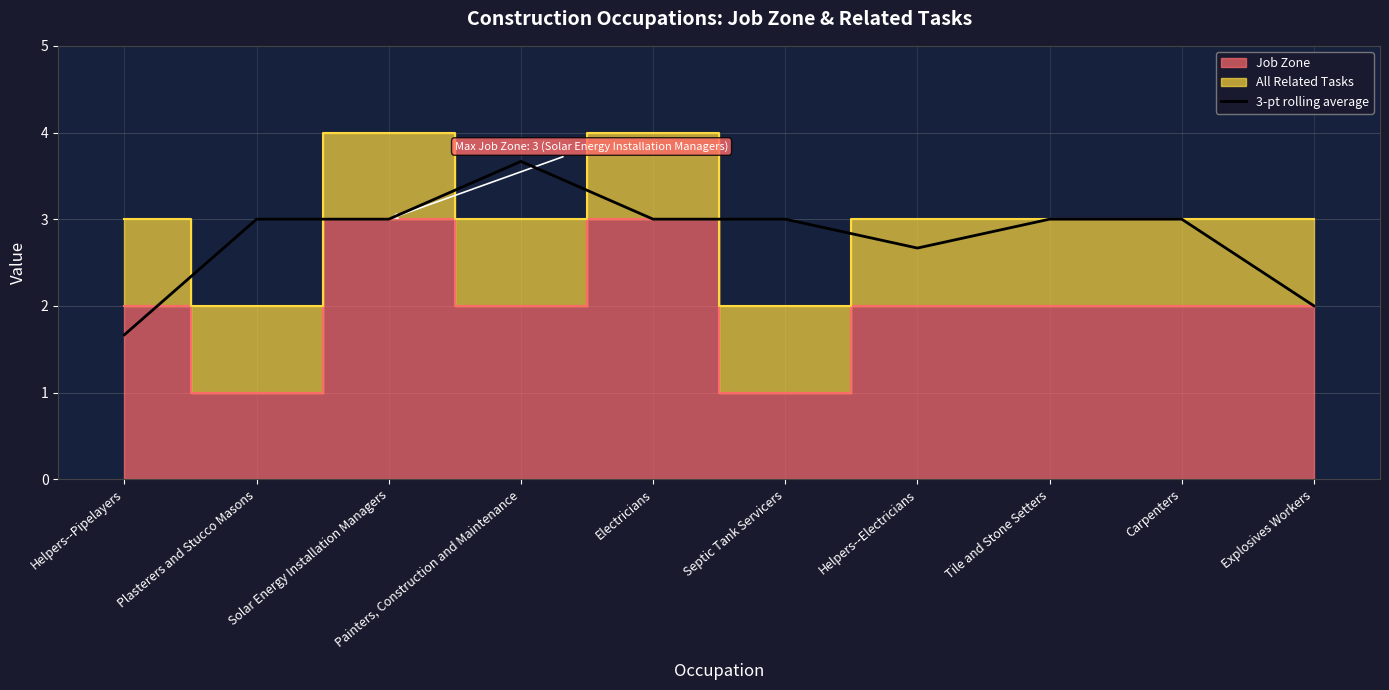

What is the lowest value of the 3-pt rolling average series?

1.7